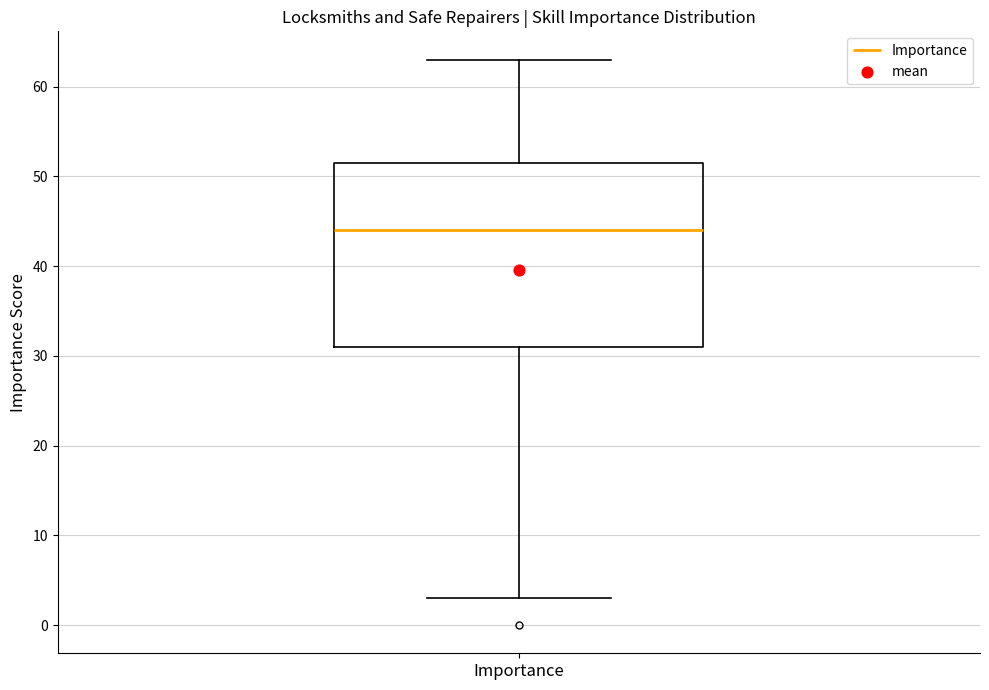

Where does the lower whisker of the box for Importance end on the y-axis? The values are not printed on the chart, so give them approximately, as read against the axis.

3